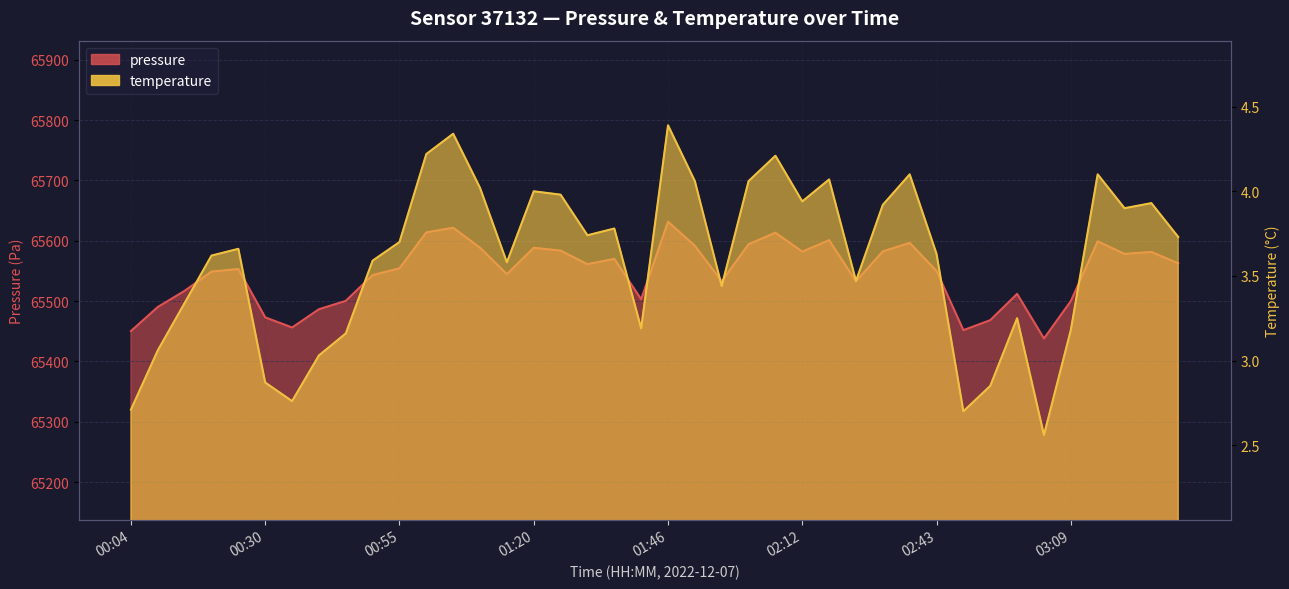

What value does the temperature series have at 03:25?

3.9